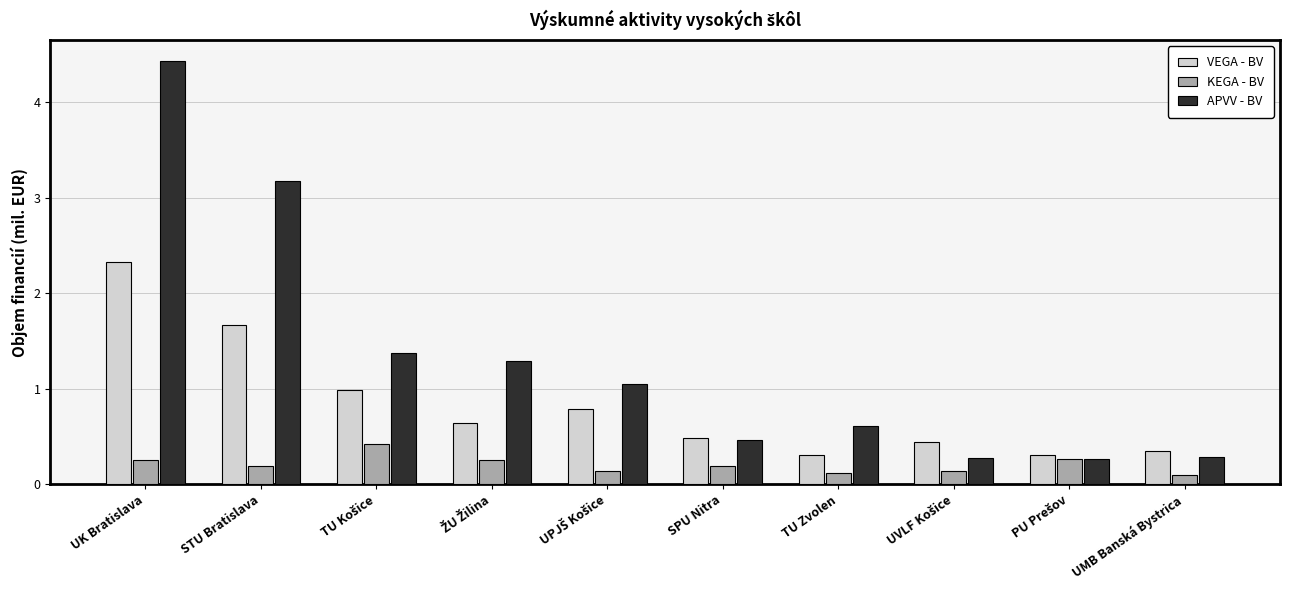

Which series has the widest spread of values?

APVV - BV